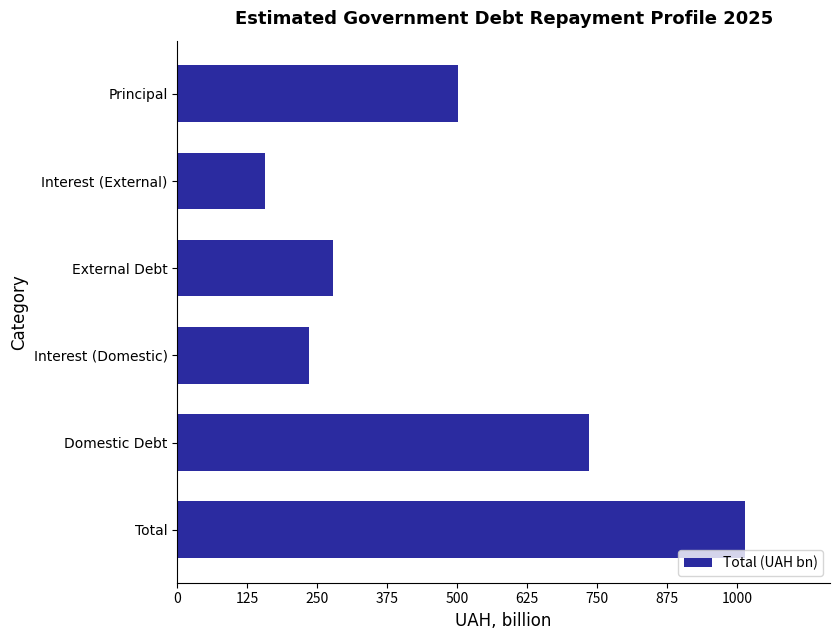

What is the difference between the second highest and minimum values?

579.4